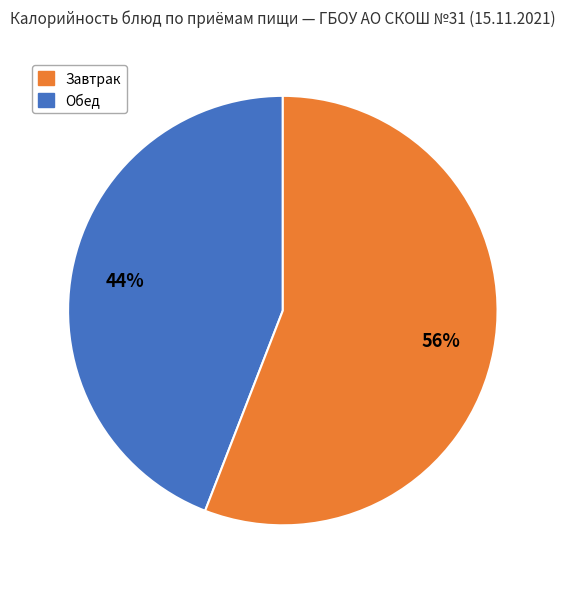

Is there any slice that represents more than half of the pie?

Yes